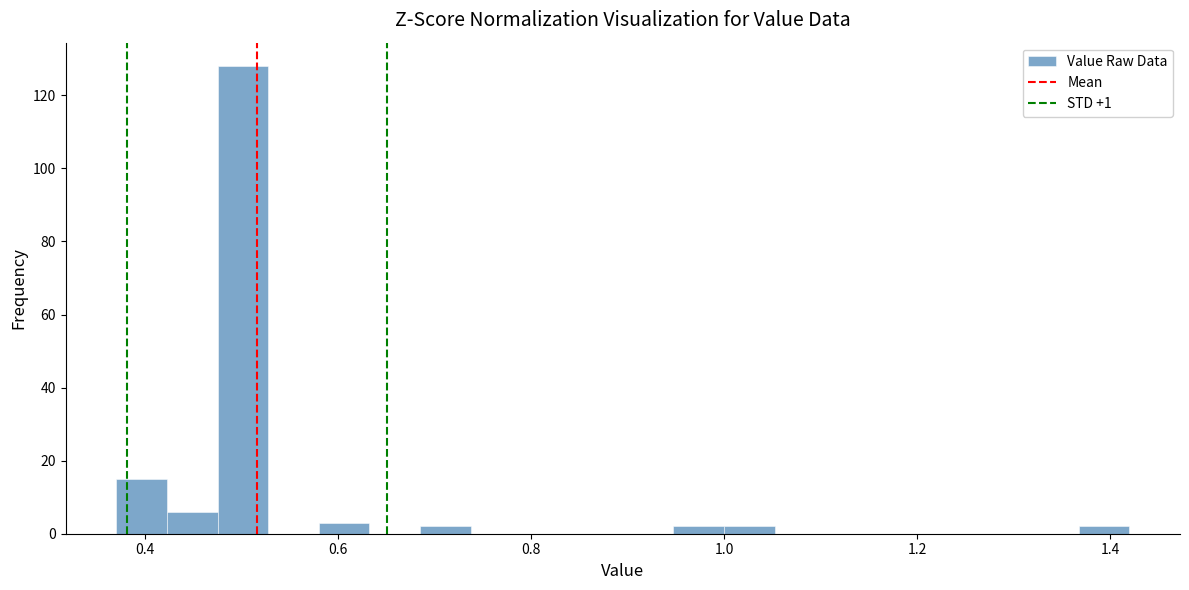

Around what value on the x-axis is the tallest bar? Give the approximate position of its centre, as read against the axis.

0.50